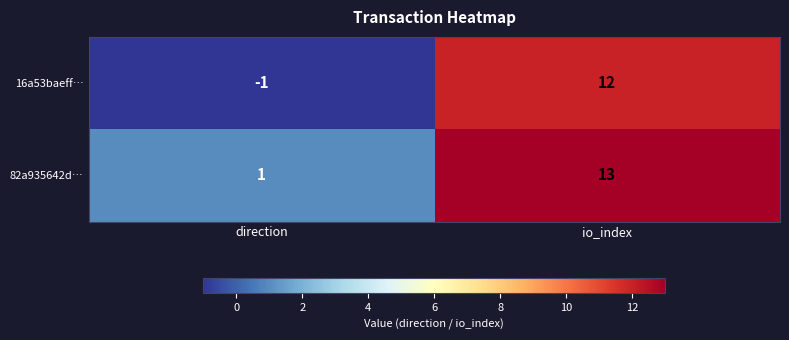

Where is 82a935642d… nearest to the value 7?

direction